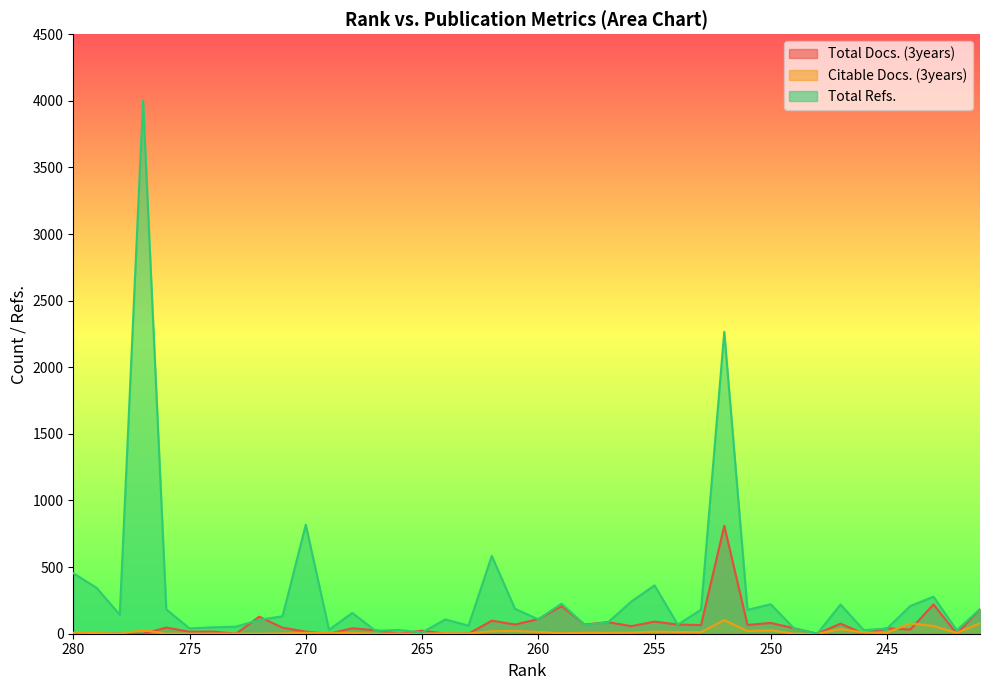

What are all the series names shown in the legend?

Total Docs. (3years), Citable Docs. (3years), Total Refs.